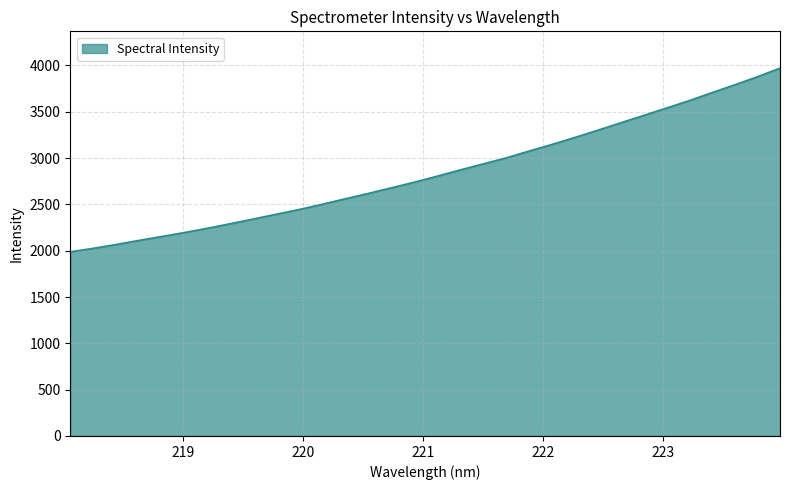

What is the difference between the second highest and second lowest values?

1850.8